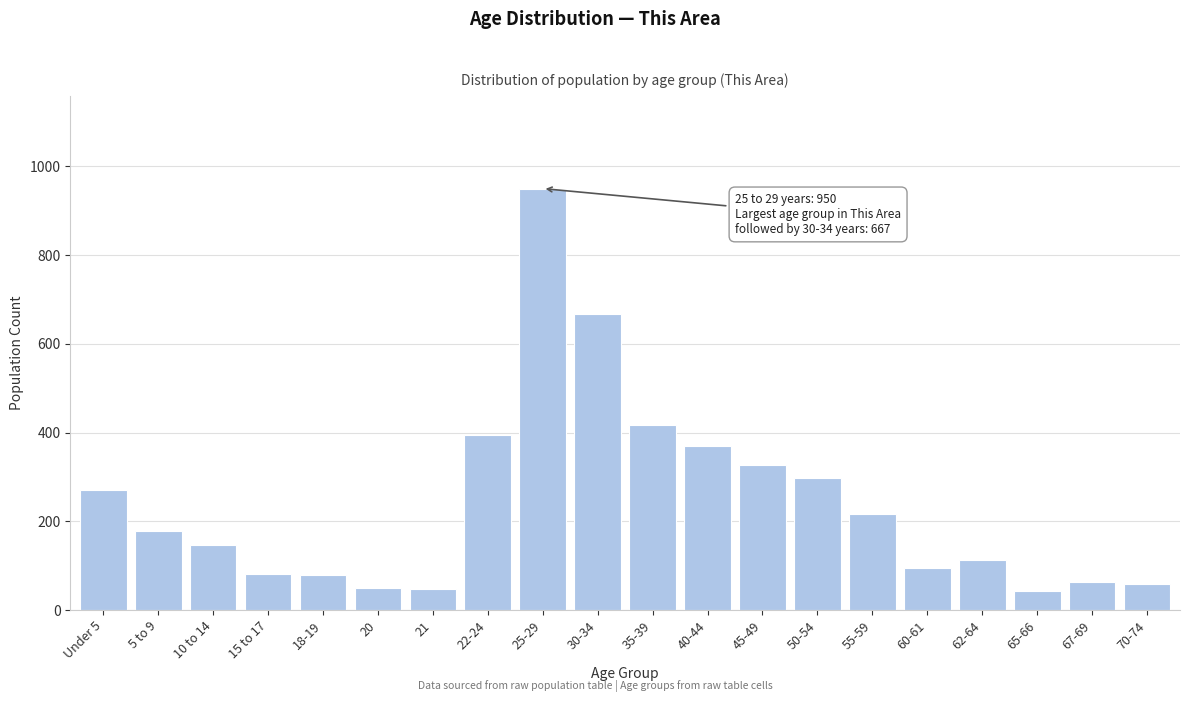

What is the change in value from 10 to 14 to 30-34?

+520